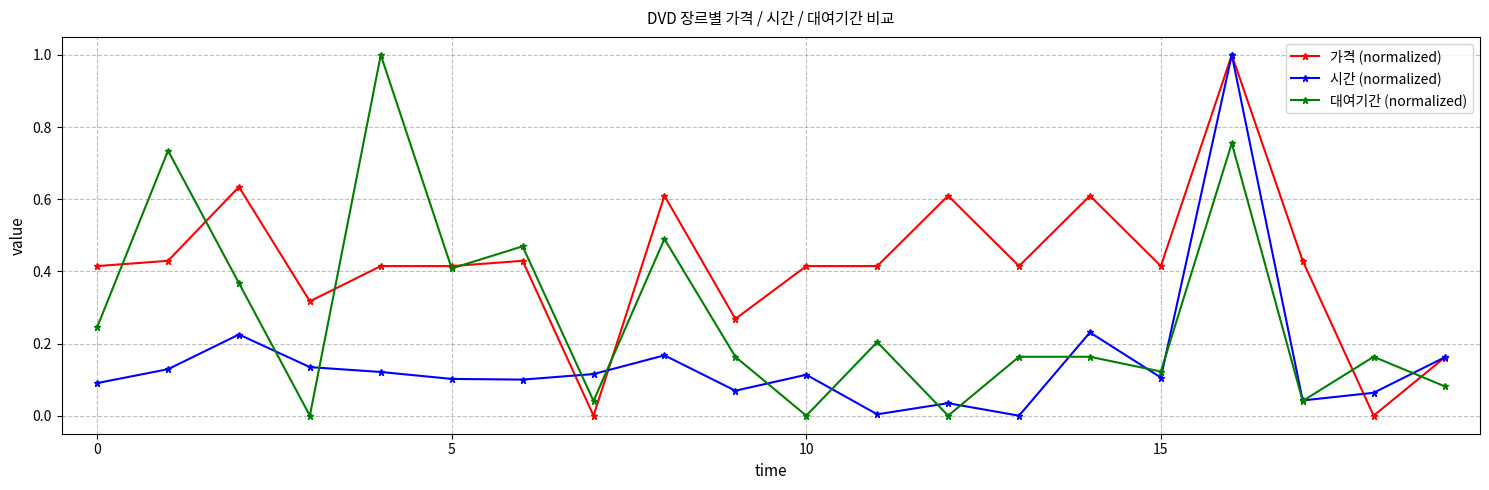

Does the chart have visible grid lines?

Yes